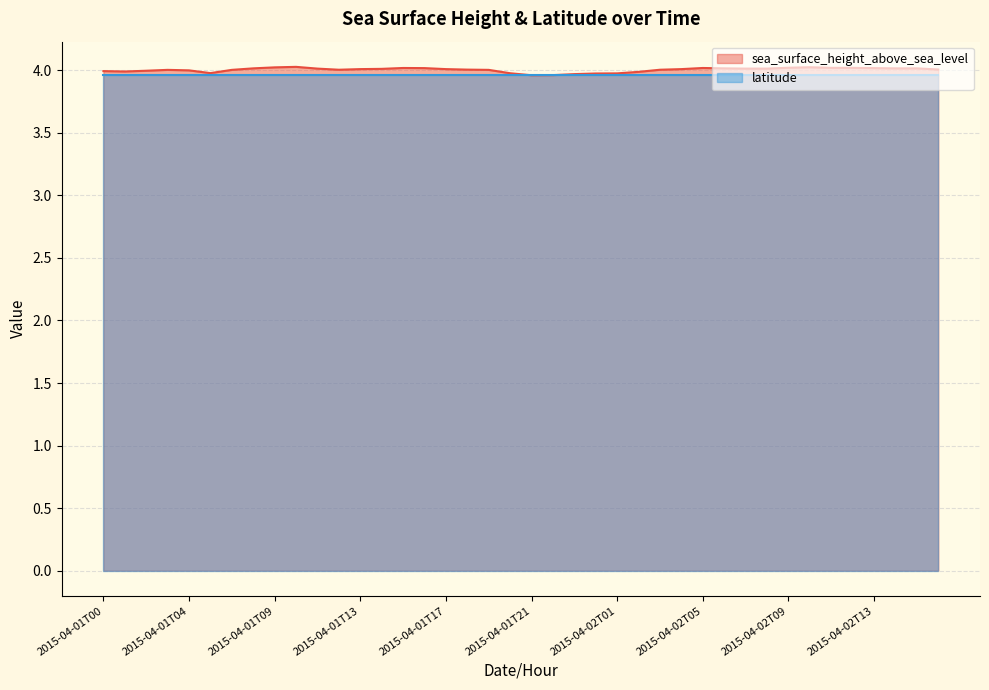

What is the ratio of the value at 2015-04-02T02 to the value at 2015-04-01T09?

1.0